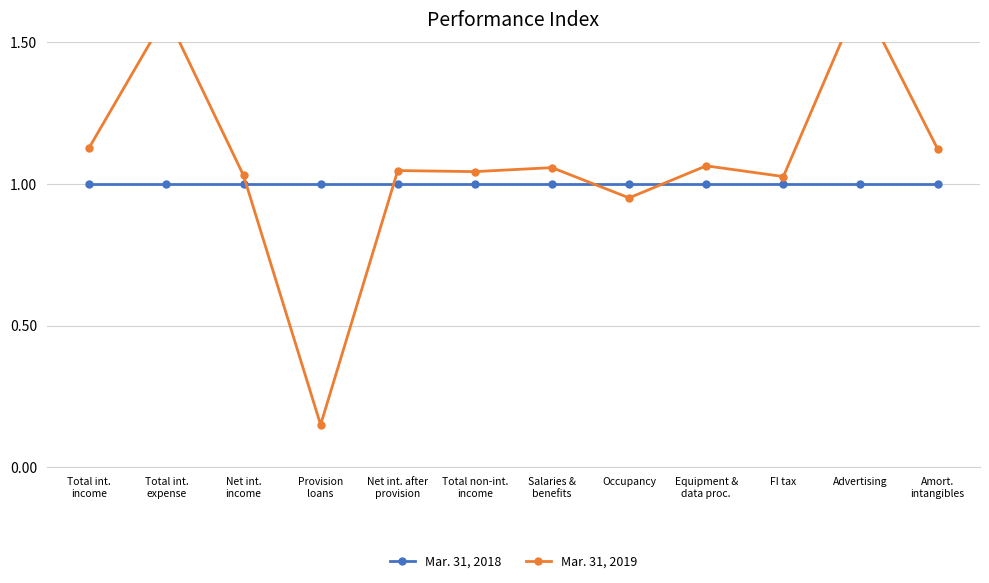

At which category does the chart reach its peak across all series?

Advertising